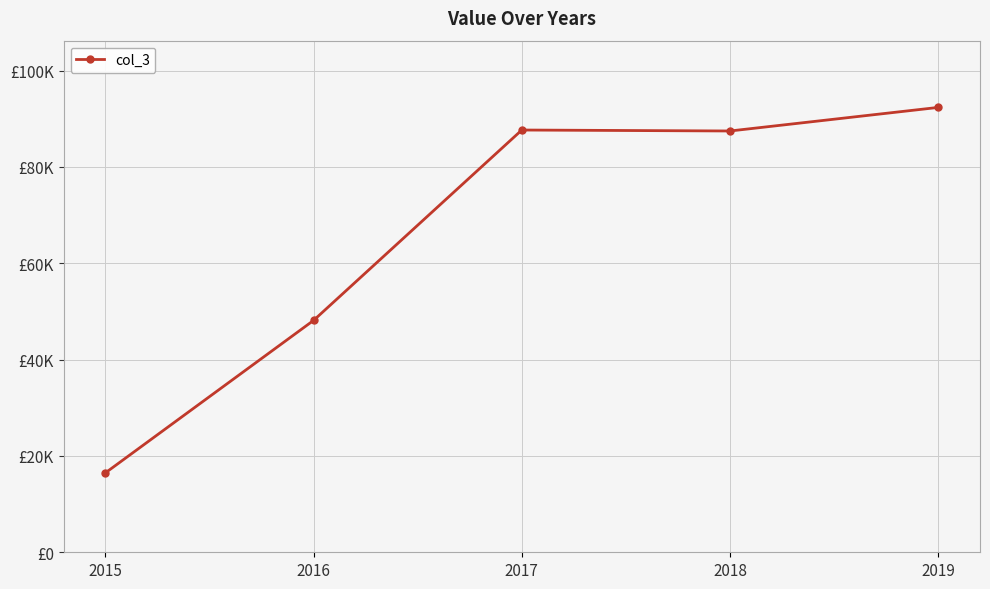

Where is the data nearest to the value 54401?

2016